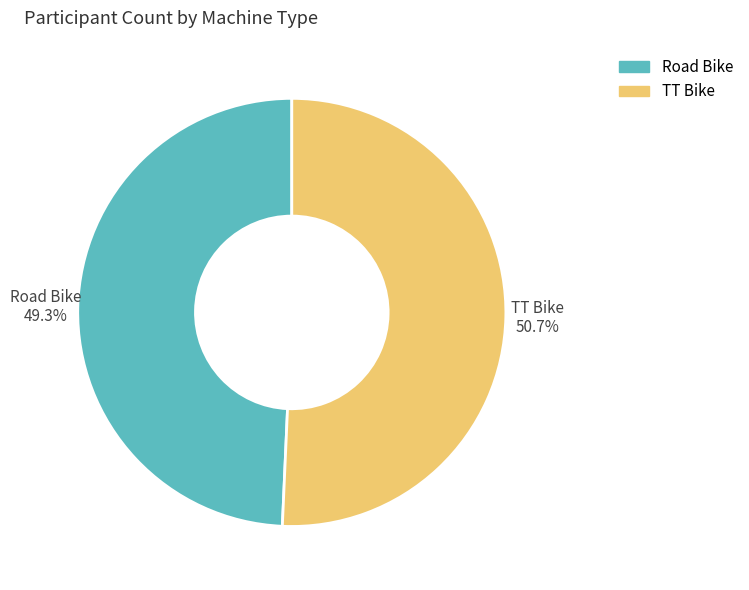

To the nearest percent, what is the difference between the TT Bike and Road Bike slice percentages?

1%